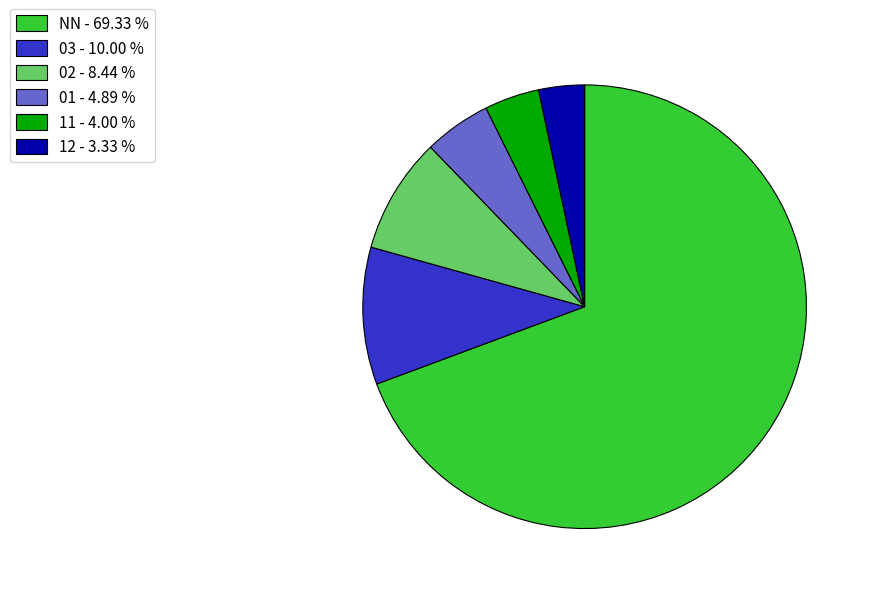

Count the number of slices in the pie.

6